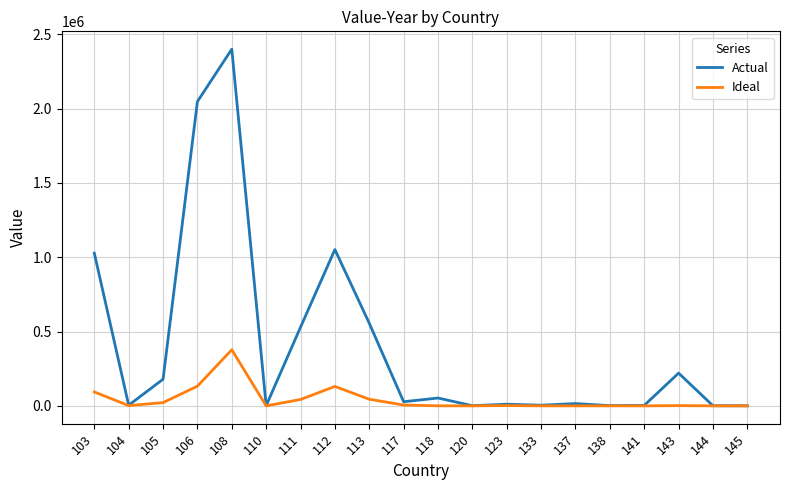

List the series in order of their overall mean, lowest first.

Ideal, Actual